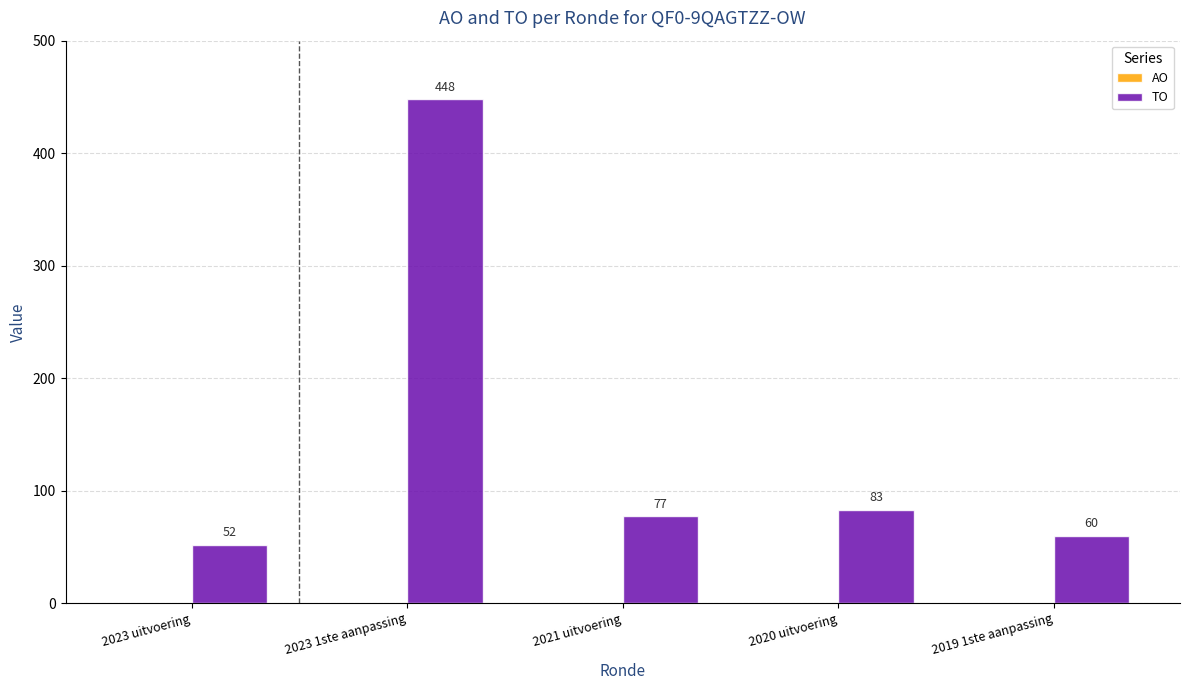

The value at 2023 1ste aanpassing is 146. True or false?

False